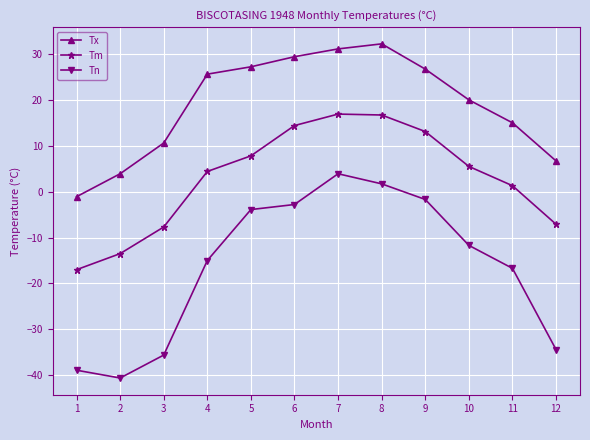

True or false: Tm has a value of 25.7 at 7.

False